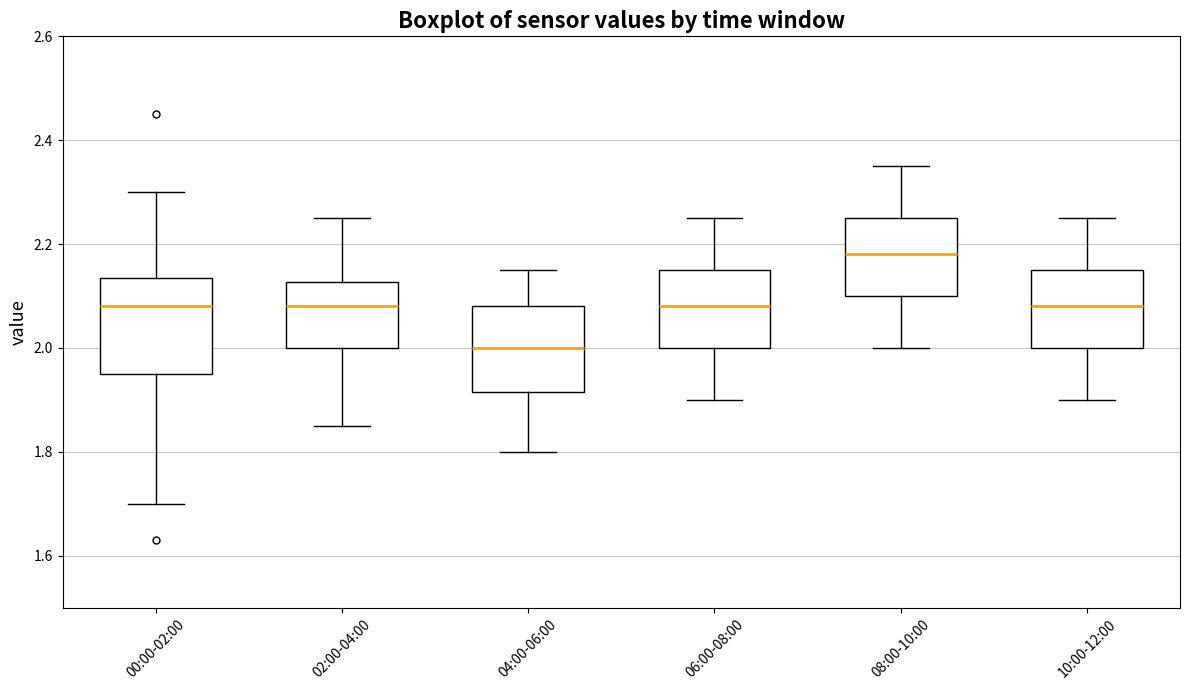

Reading left to right, read every box against the y-axis: the position of its median line, the range the box covers, and the ends of its whiskers. The values are not printed on the chart, so give them approximately, as read against the axis.

00:00-02:00: median 2.08, box 1.96 to 2.14, whiskers 1.70 to 2.30
02:00-04:00: median 2.08, box 2.00 to 2.12, whiskers 1.86 to 2.26
04:00-06:00: median 2.00, box 1.92 to 2.08, whiskers 1.80 to 2.16
06:00-08:00: median 2.08, box 2.00 to 2.16, whiskers 1.90 to 2.26
08:00-10:00: median 2.18, box 2.10 to 2.26, whiskers 2.00 to 2.36
10:00-12:00: median 2.08, box 2.00 to 2.16, whiskers 1.90 to 2.26